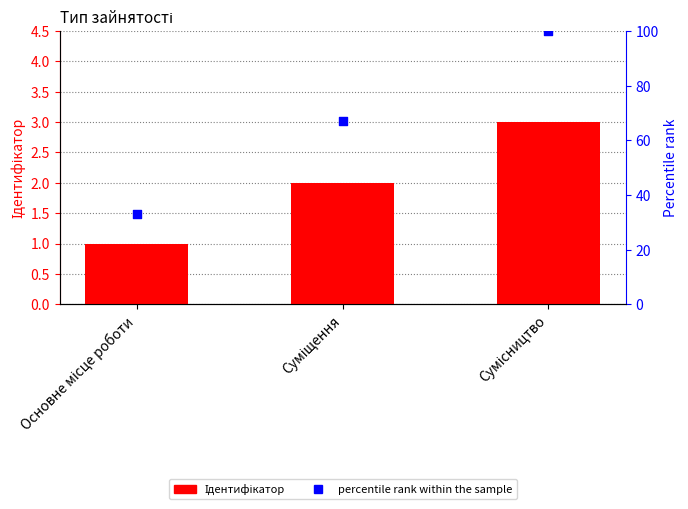

At how many categories does at least one series exceed 28?

3